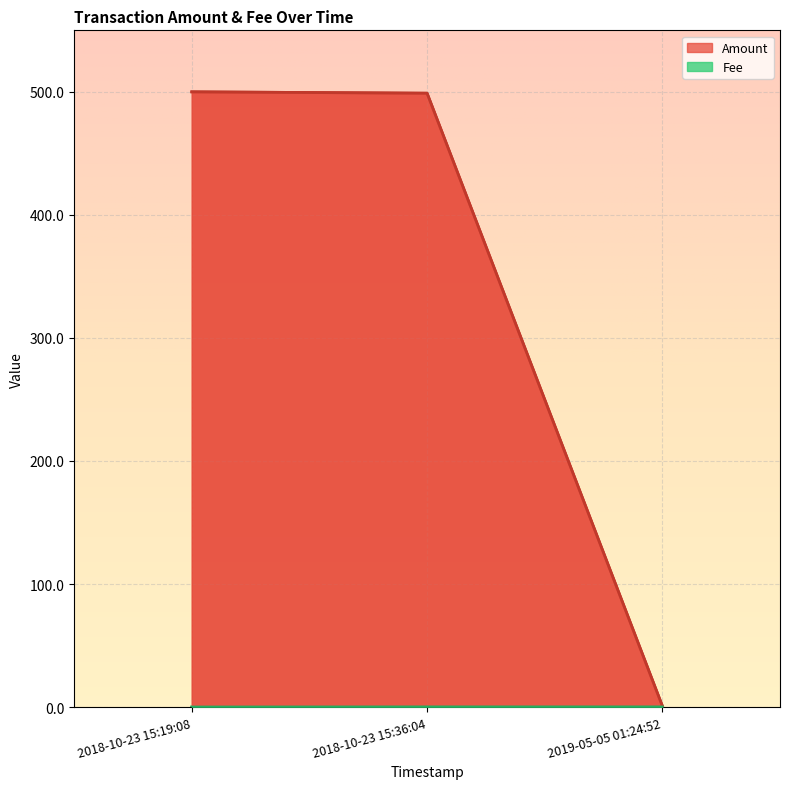

At which label does Amount reach its minimum?

2018-10-23 15:19:08